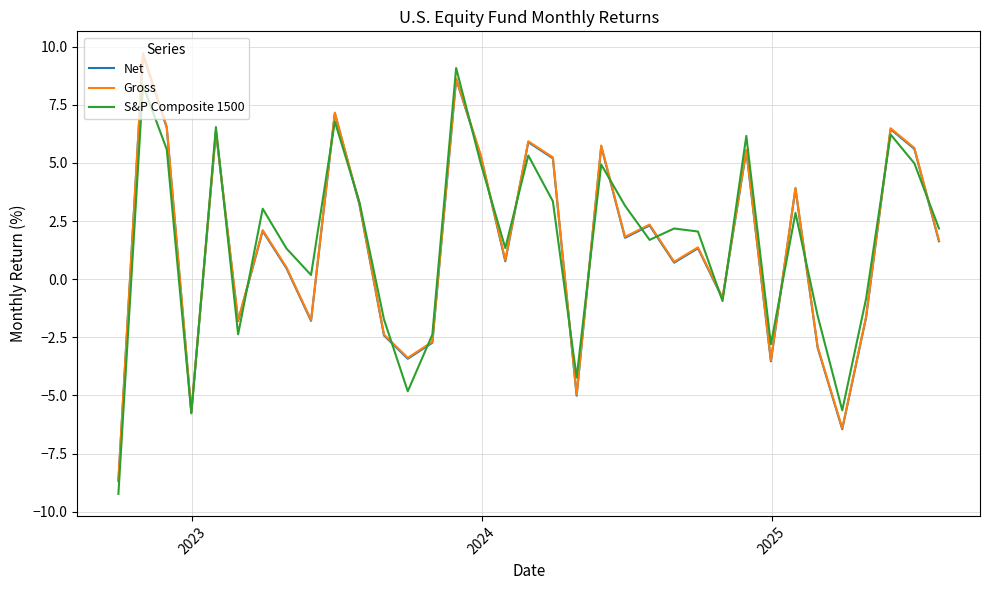

True or false: Gross has more than 0 interior local peaks.

True